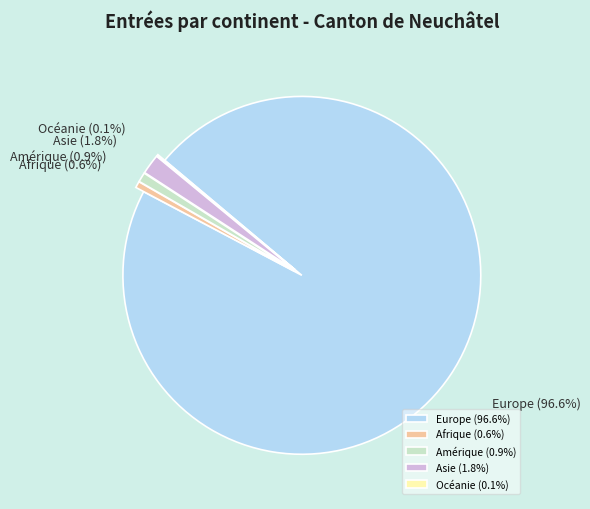

Does Amérique represent more than half of the total?

No